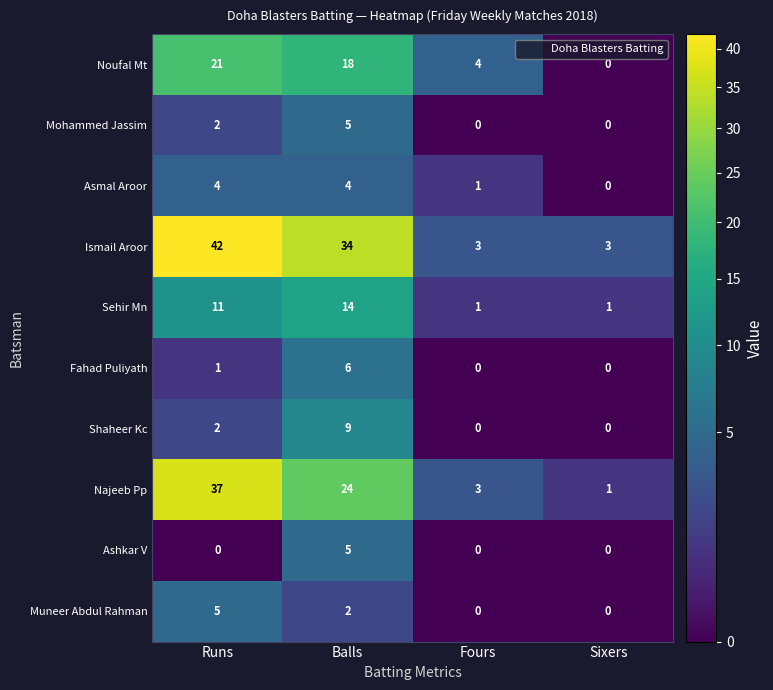

What is the sum of the Ashkar V values at Balls and Fours?

5